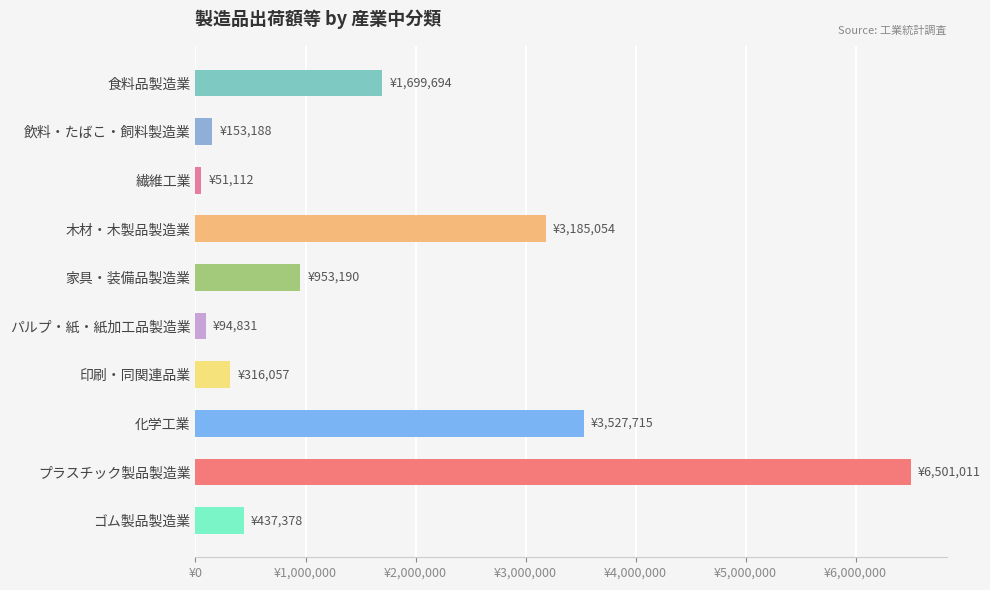

What is the sum of all values?

16919230